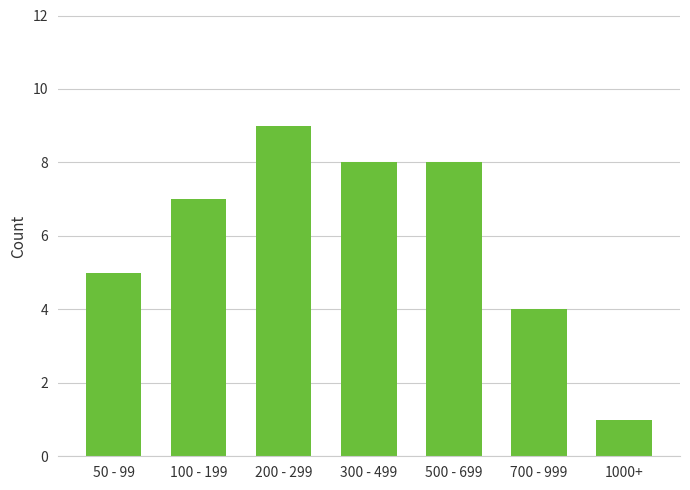

What value does the data have at 300 - 499?

8